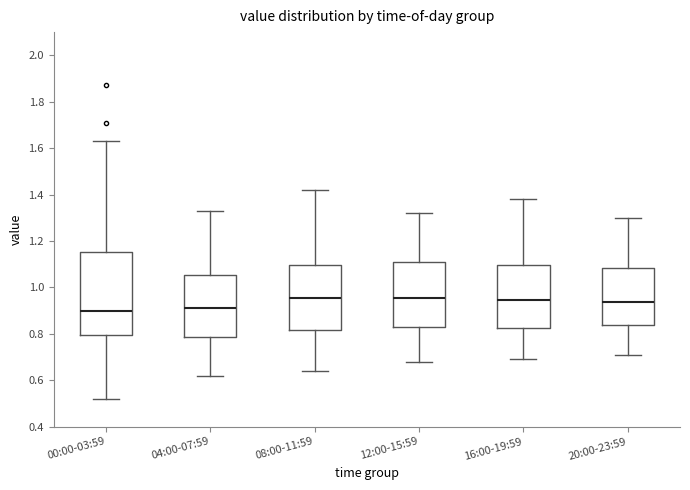

Where is the lower edge of the box for 12:00-15:59 on the y-axis? The values are not printed on the chart, so give them approximately, as read against the axis.

0.82